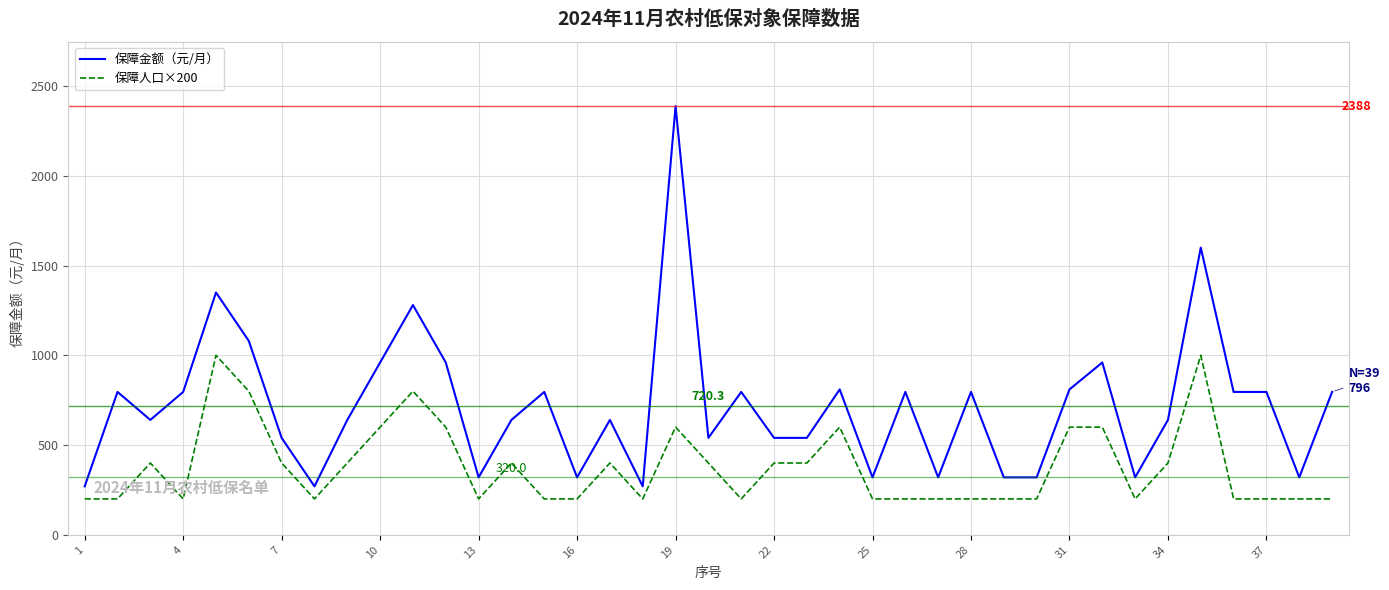

True or false: 保障人口×200 and 保障金额（元/月） cross at least once.

False